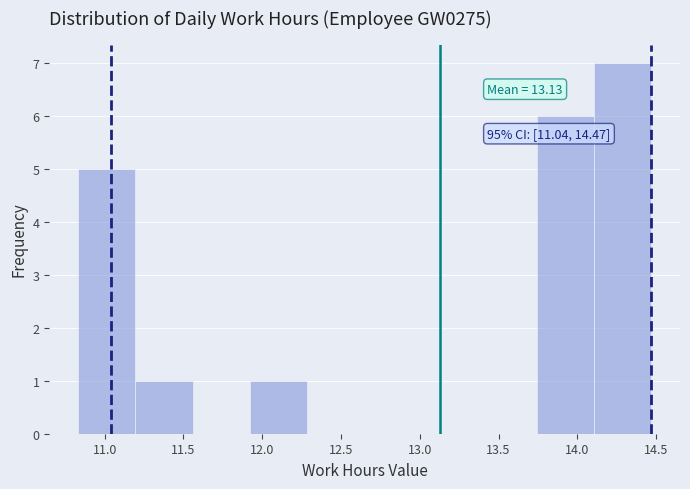

Which range on the x-axis has the tallest bar?

14.10 to 14.45